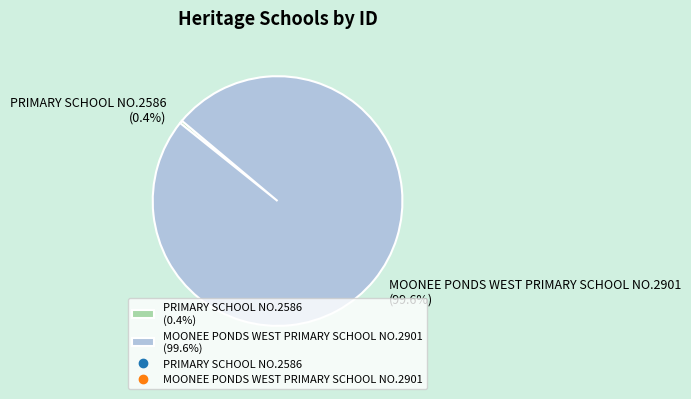

The PRIMARY SCHOOL NO.2586 slice represents 0% of the pie. True or false?

True